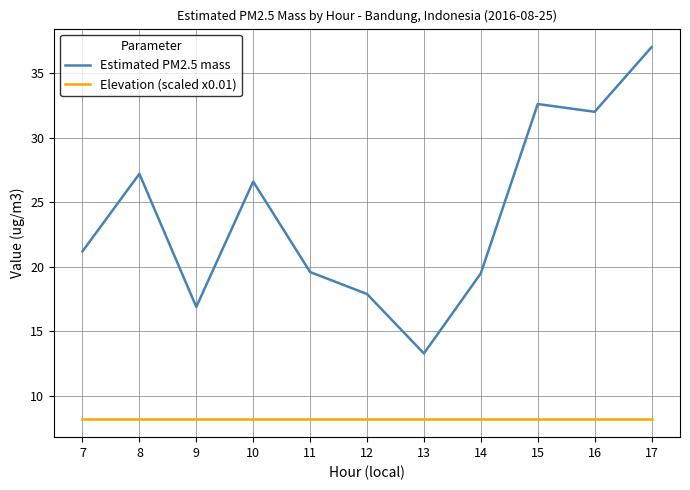

The value of Elevation (scaled x0.01) at 15 is 11.2. True or false?

False